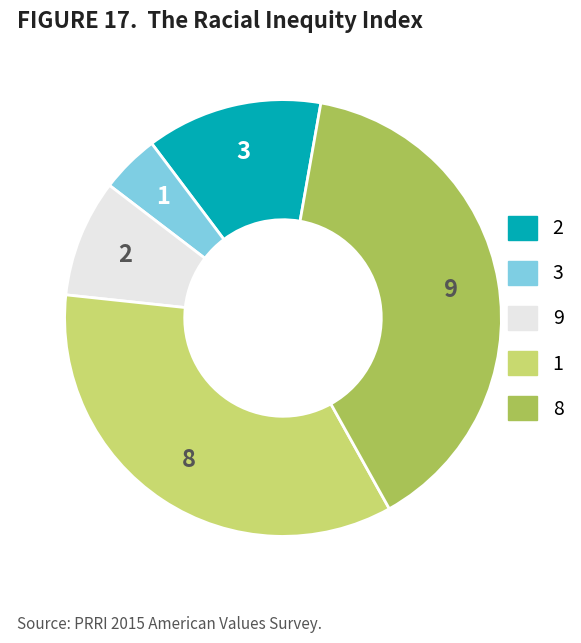

Does any single category account for the majority?

No